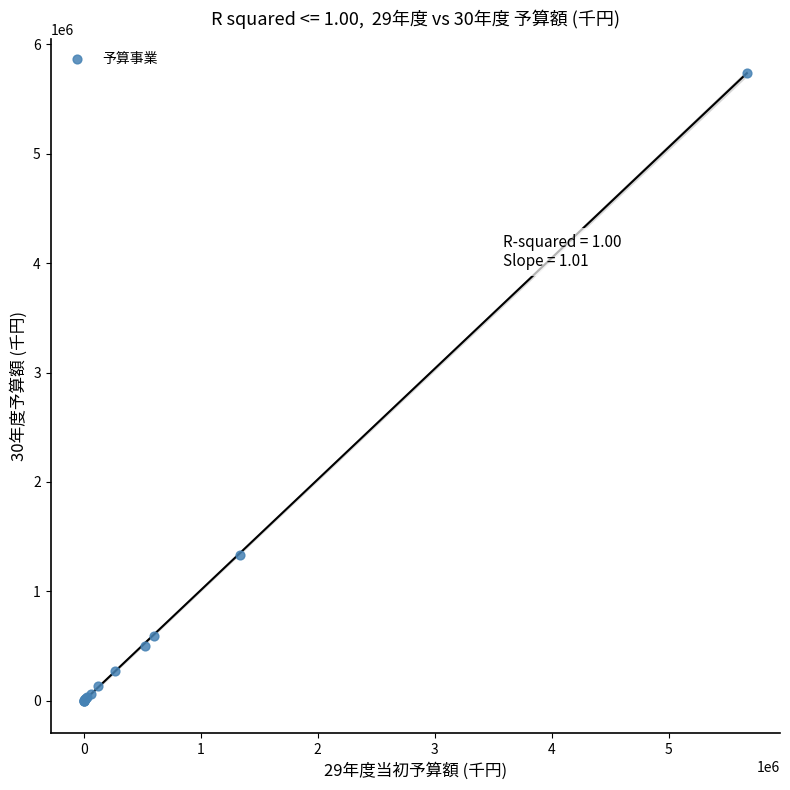

What Y value in the scatter plot is closest to 2871324?

1331860